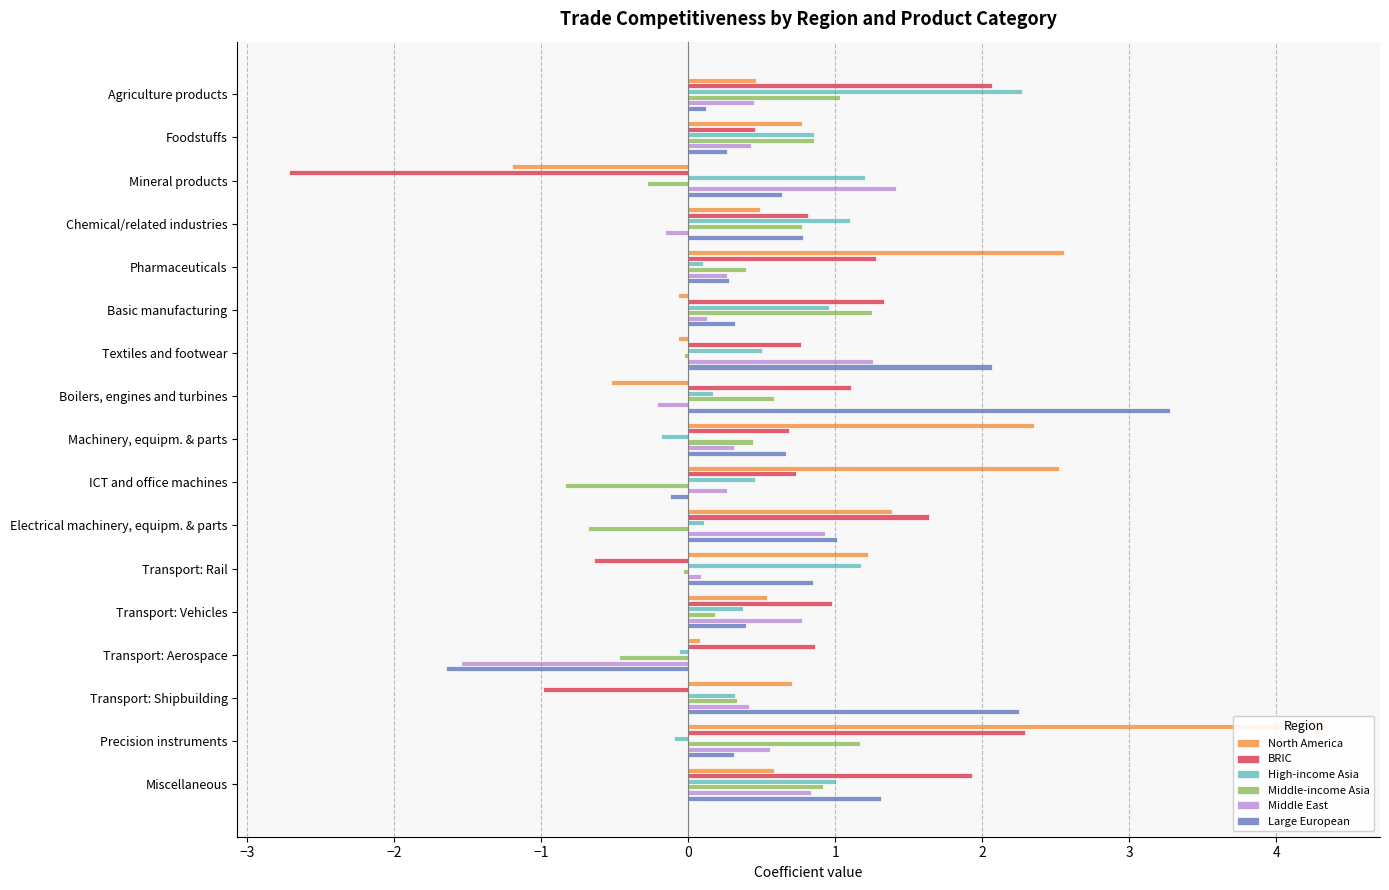

What is the total value across all series at Precision instruments?

8.6